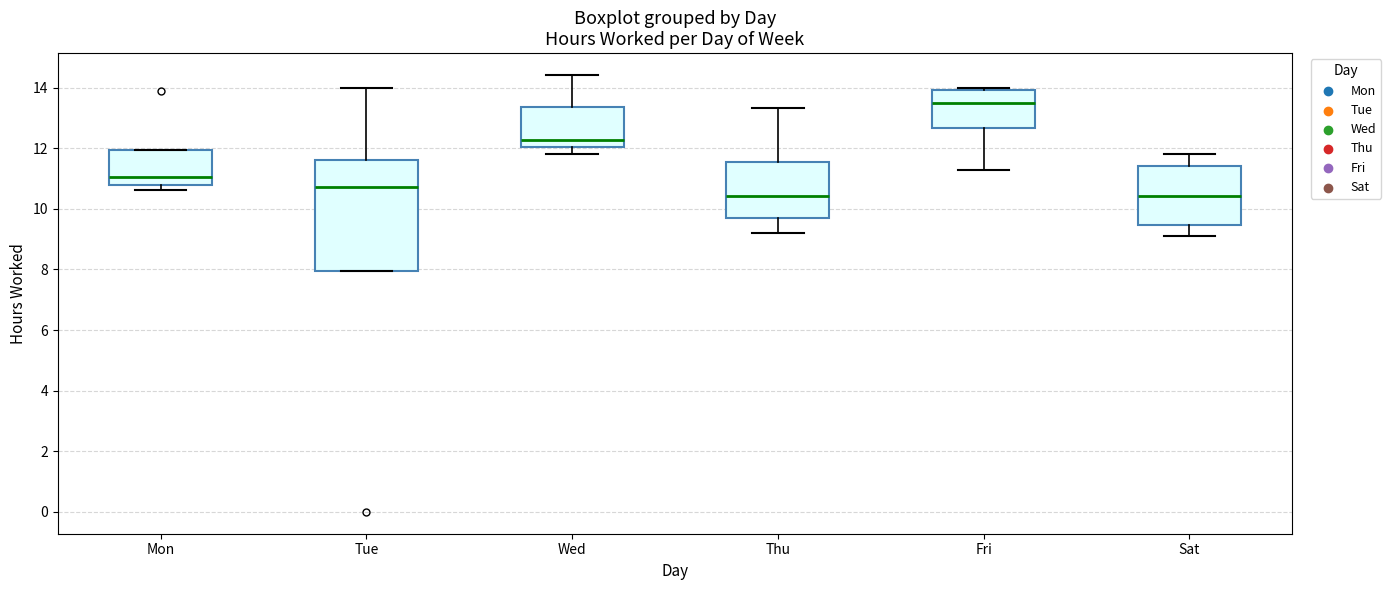

Reading left to right, transcribe this box plot: for each box, give where its median line is, the range the box spans, and where its two whiskers end, as read against the y-axis. The values are not printed on the chart, so give them approximately, as read against the axis.

Mon: median 11.0, box 10.8 to 12.0, whiskers 10.6 to 12.0
Tue: median 10.8, box 8.0 to 11.6, whiskers 8.0 to 14.0
Wed: median 12.2, box 12.0 to 13.4, whiskers 11.8 to 14.4
Thu: median 10.4, box 9.8 to 11.6, whiskers 9.2 to 13.4
Fri: median 13.6, box 12.6 to 14.0, whiskers 11.4 to 14.0 (just above the box's upper edge)
Sat: median 10.4, box 9.4 to 11.4, whiskers 9.2 to 11.8